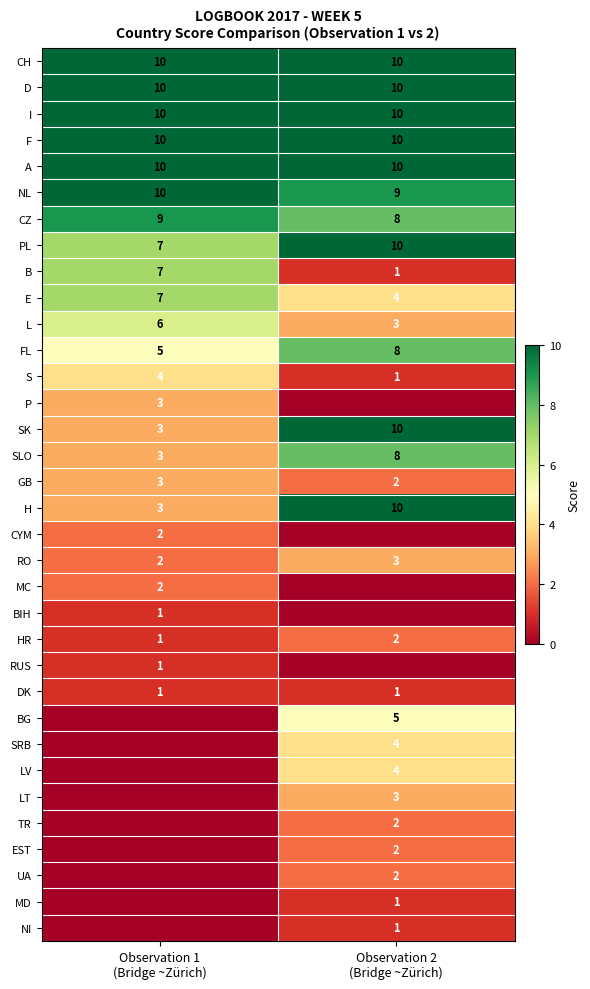

At which category is the sum across all series the highest?

Observation 2
(Bridge ~Zürich)